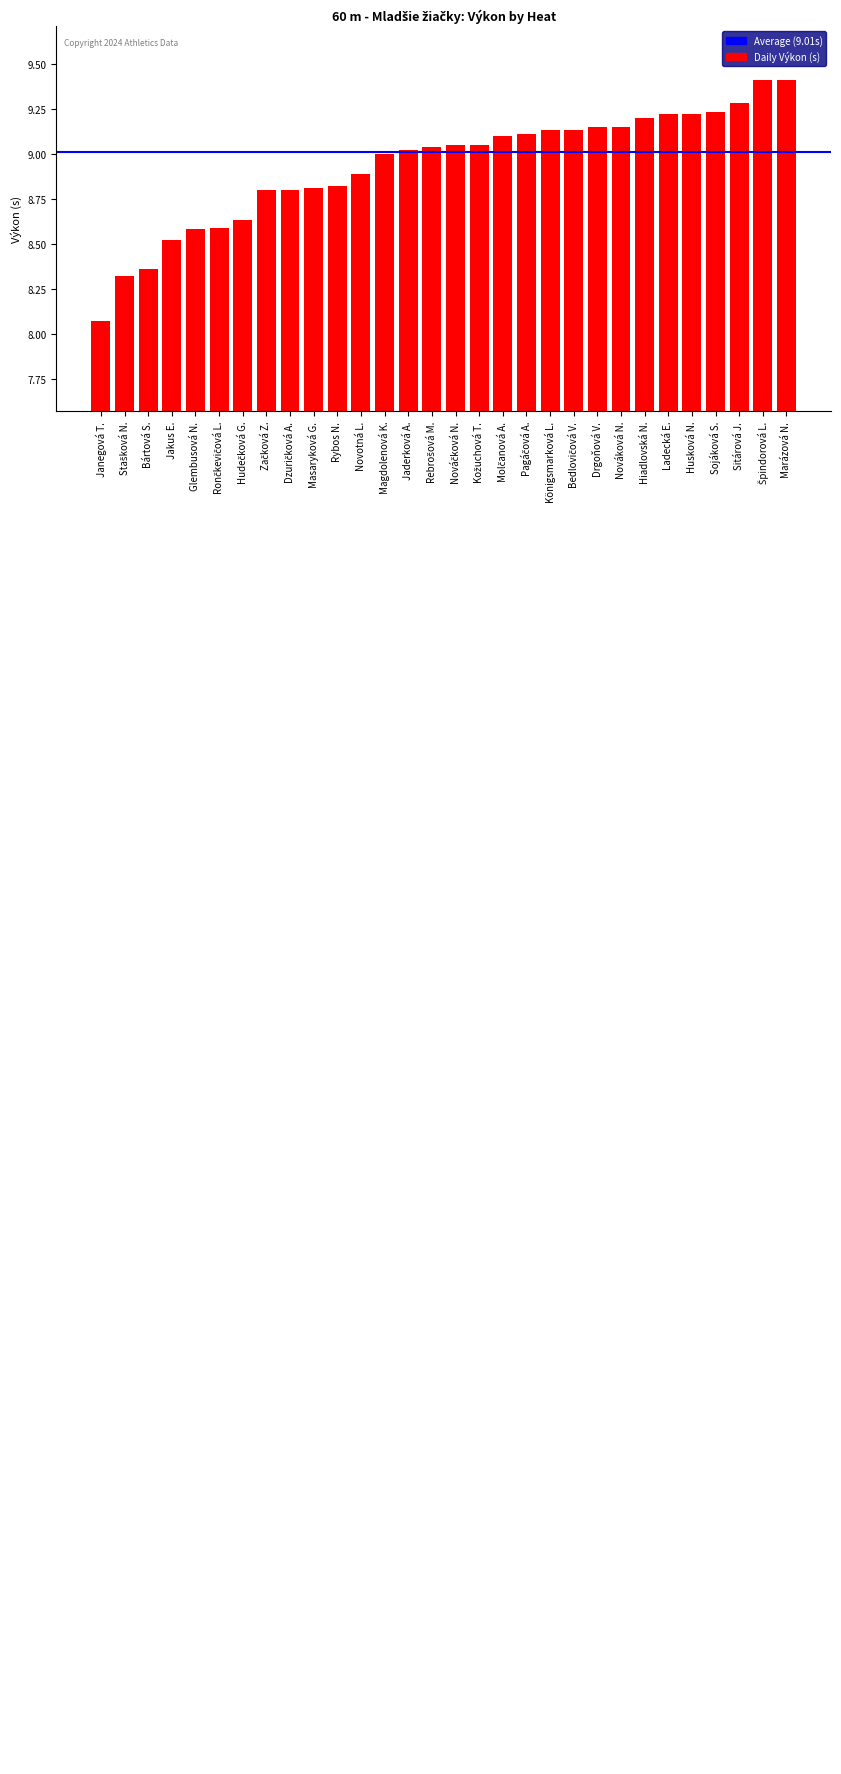

At which category does the chart reach its minimum across all series?

Janegová T.